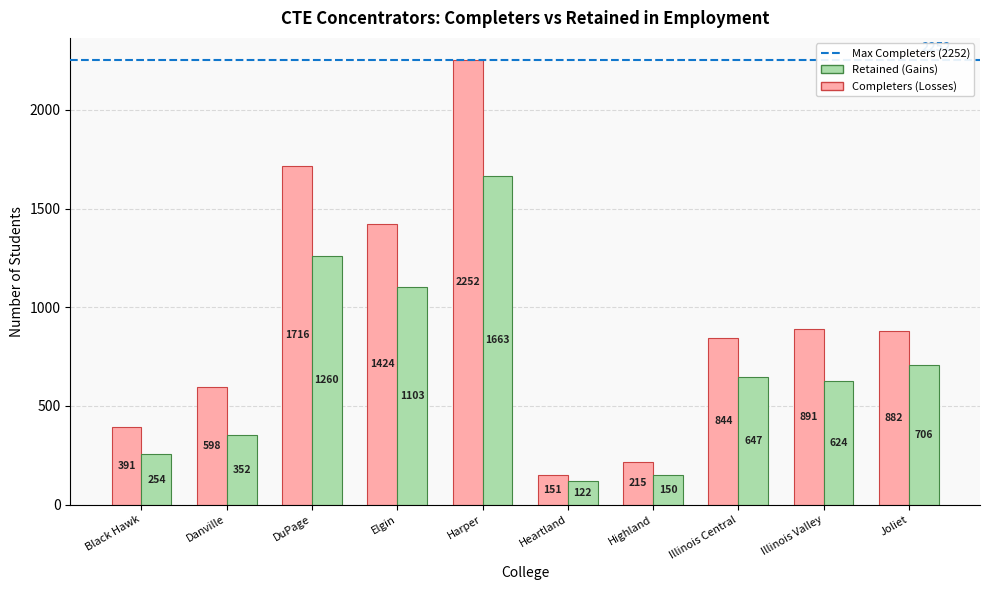

How many distinct data groups are displayed?

2